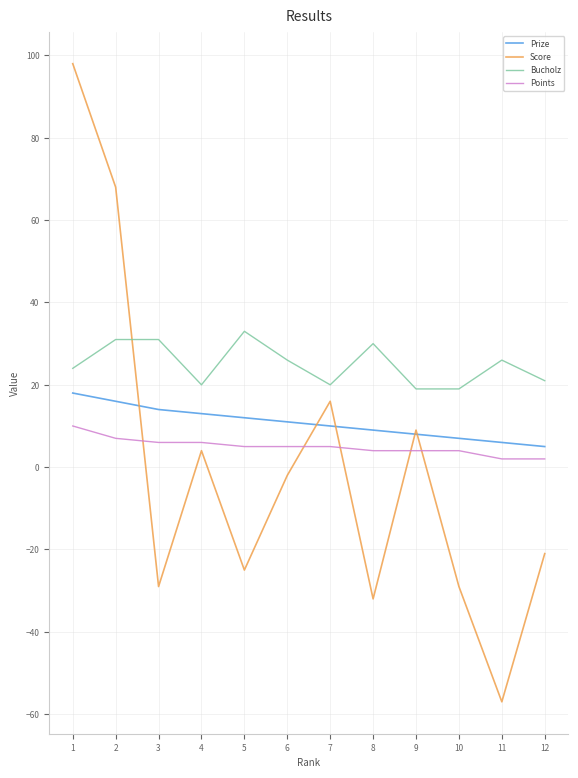

Does the chart have visible grid lines?

Yes